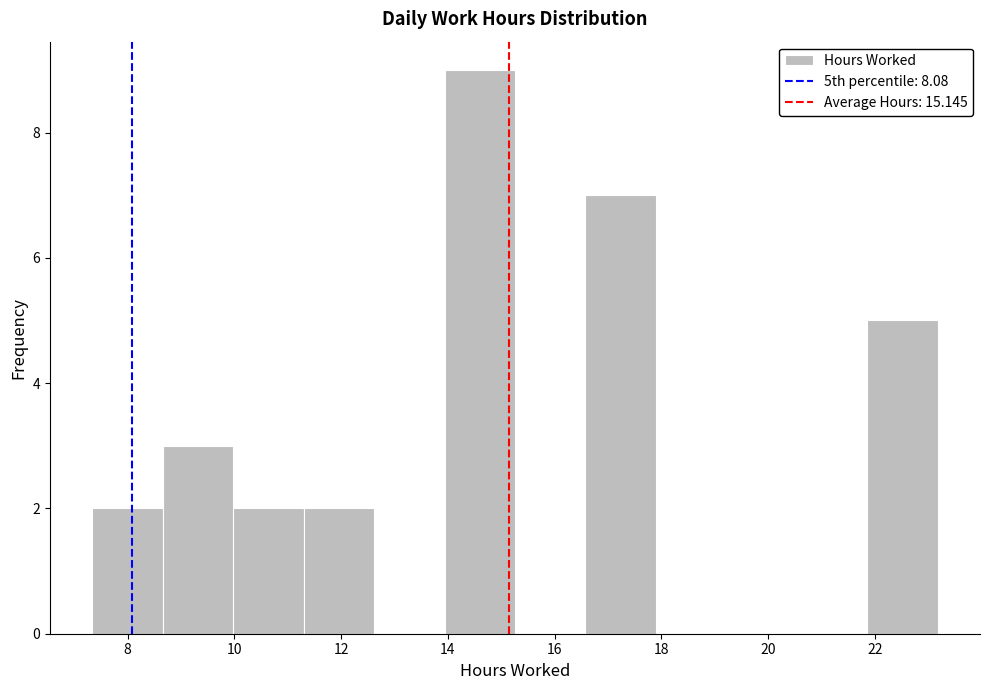

Reading left to right, transcribe this chart: for each bar, give the range it covers on the x-axis and its height. Neither the bar edges nor the heights are printed on the chart, so give them approximately, as read against the axes.

7.34 to 8.66: 2
8.66 to 9.98: 3
9.98 to 11.30: 2
11.30 to 12.62: 2
12.62 to 13.94: 0
13.94 to 15.26: 9
15.26 to 16.58: 0
16.58 to 17.90: 7
17.90 to 19.22: 0
19.22 to 20.54: 0
20.54 to 21.86: 0
21.86 to 23.18: 5